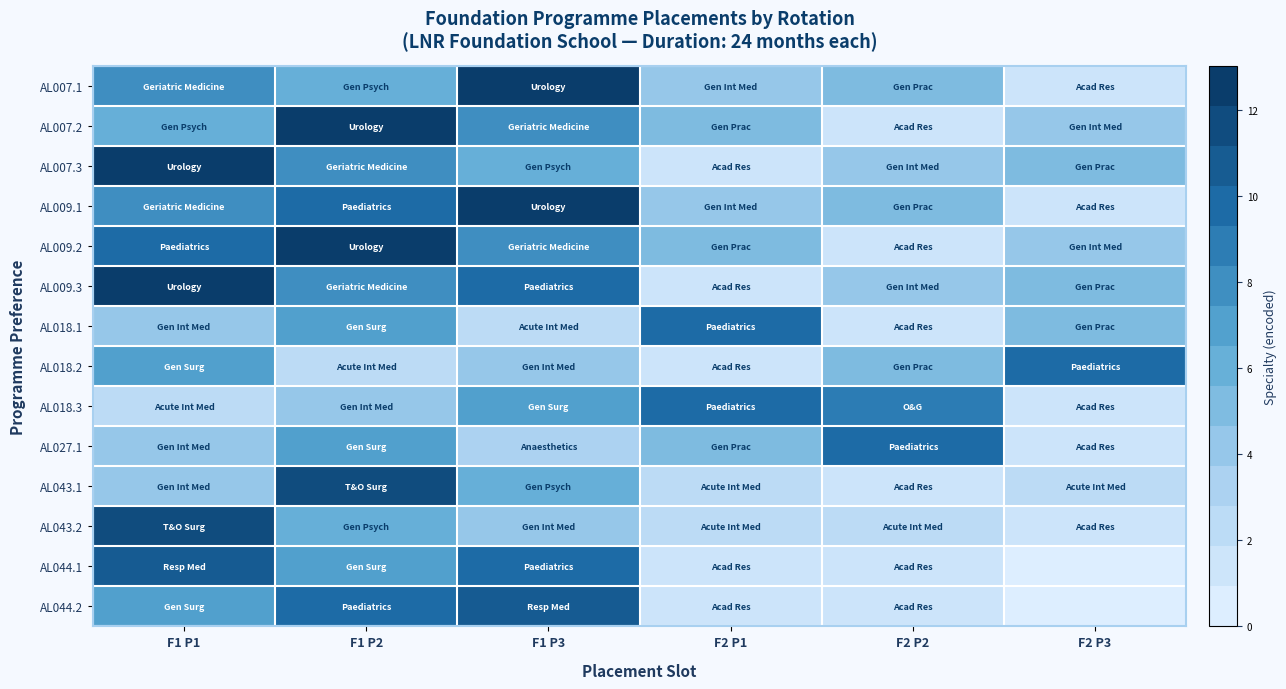

Between F1 P1 and F1 P2, which is larger?

F1 P1